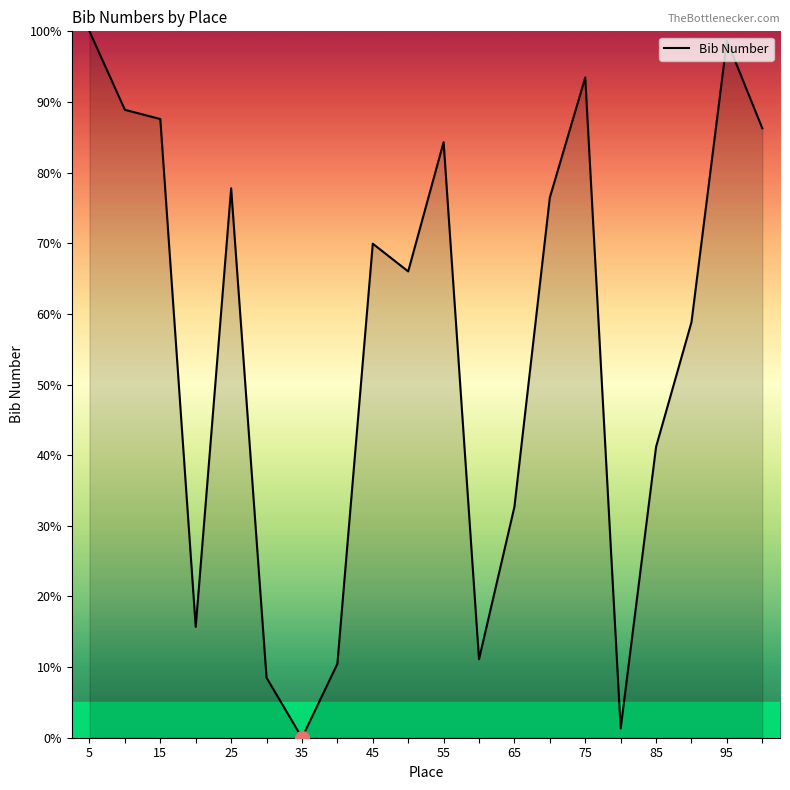

What is the difference between the maximum and minimum values?

100.0